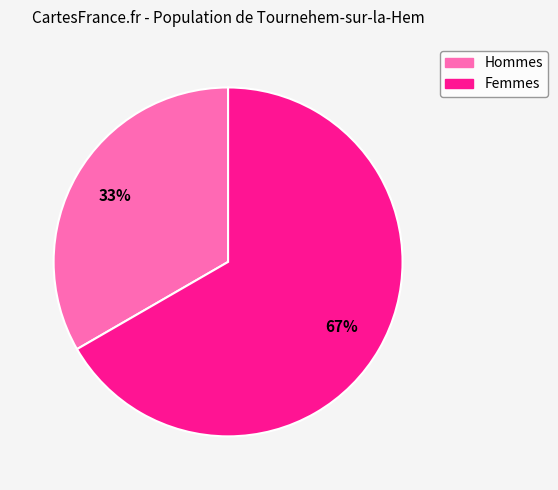

How many segments does this pie chart have?

2